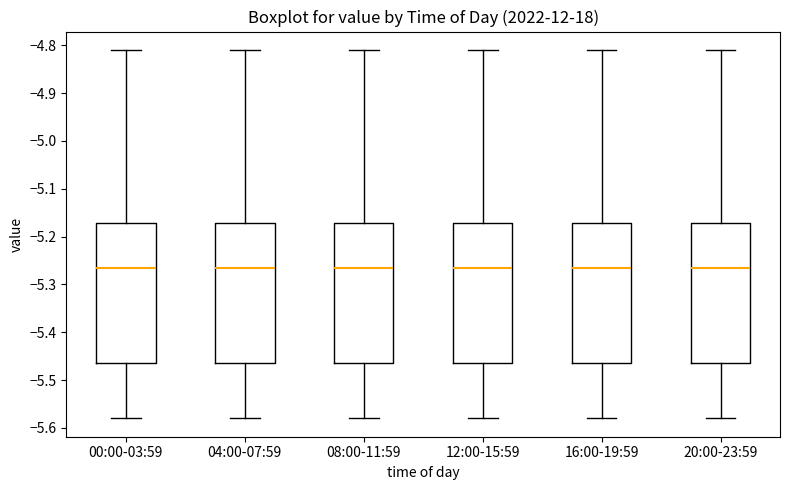

Where does the median line of the box for 16:00-19:59 sit on the y-axis? The values are not printed on the chart, so give them approximately, as read against the axis.

-5.26